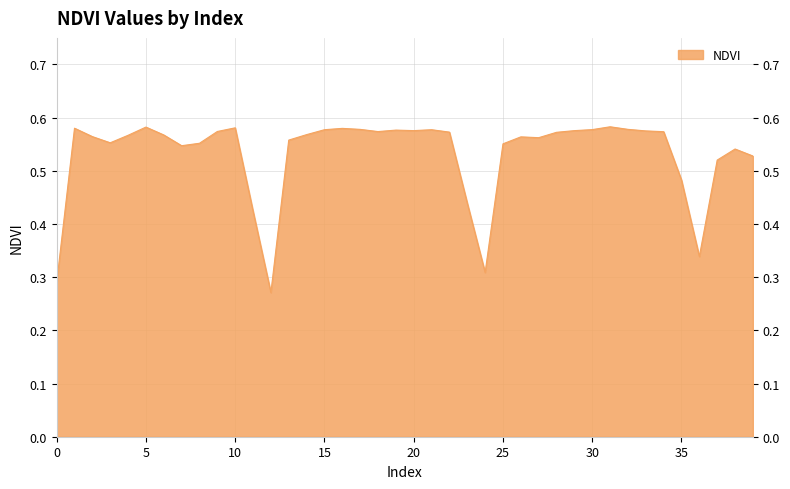

At which category does the data reach its first local peak?

1